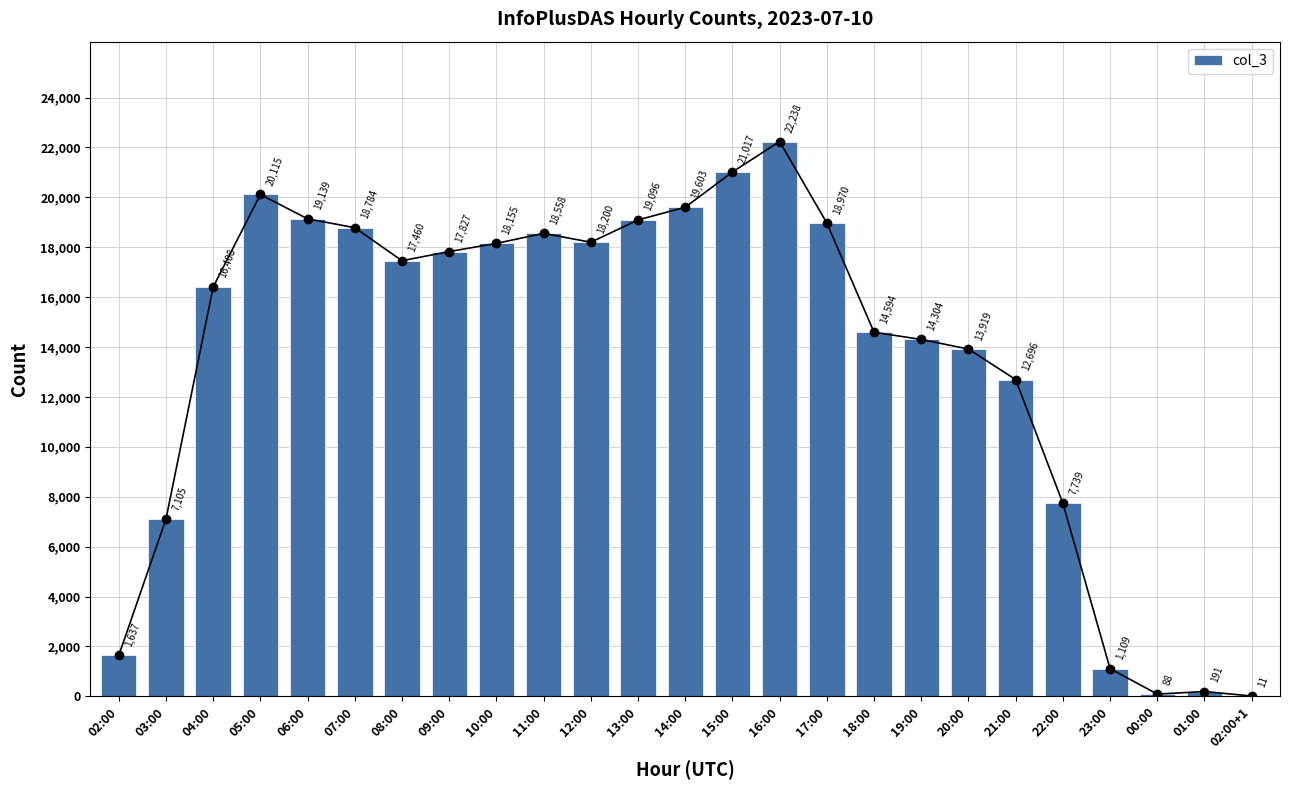

What is the sum of the values at 08:00 and 18:00?

32054